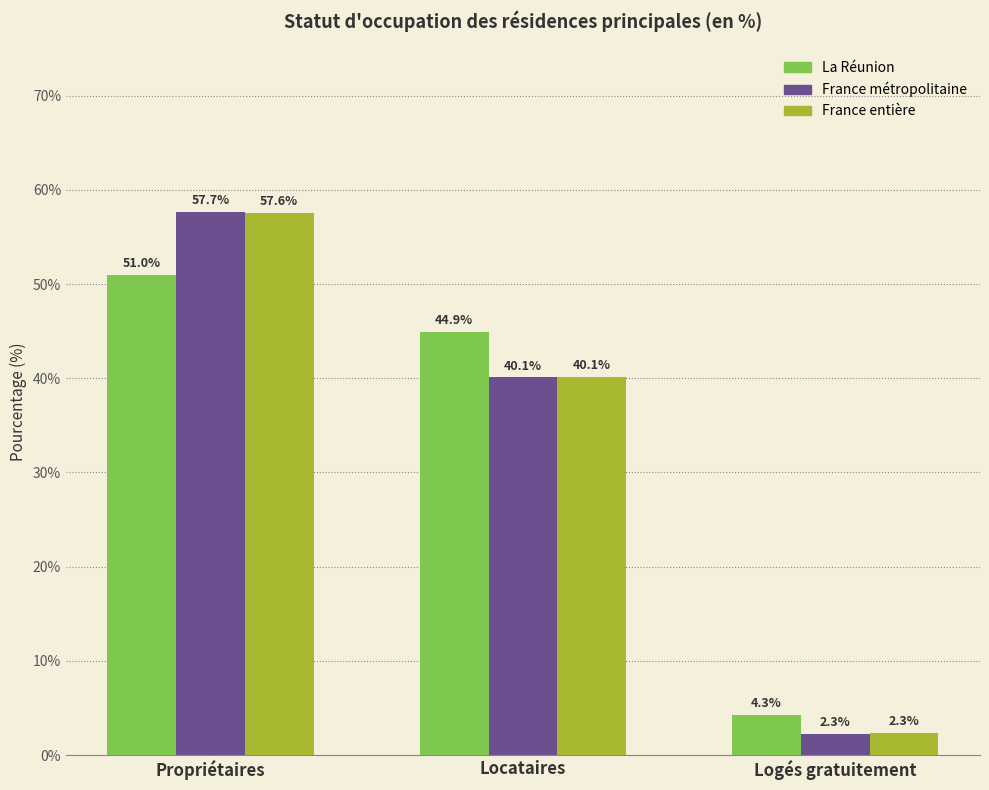

What is the greatest value displayed?

57.7